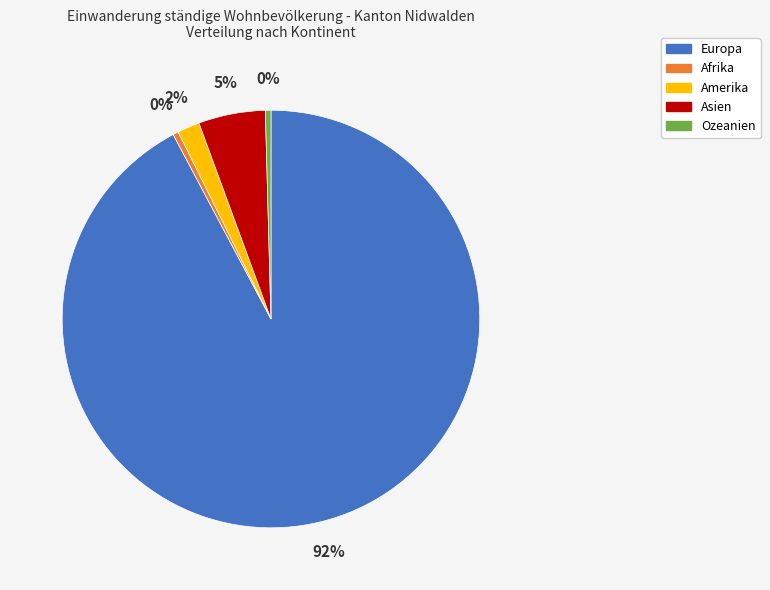

To the nearest percent, what percentage of the pie is Amerika?

2%